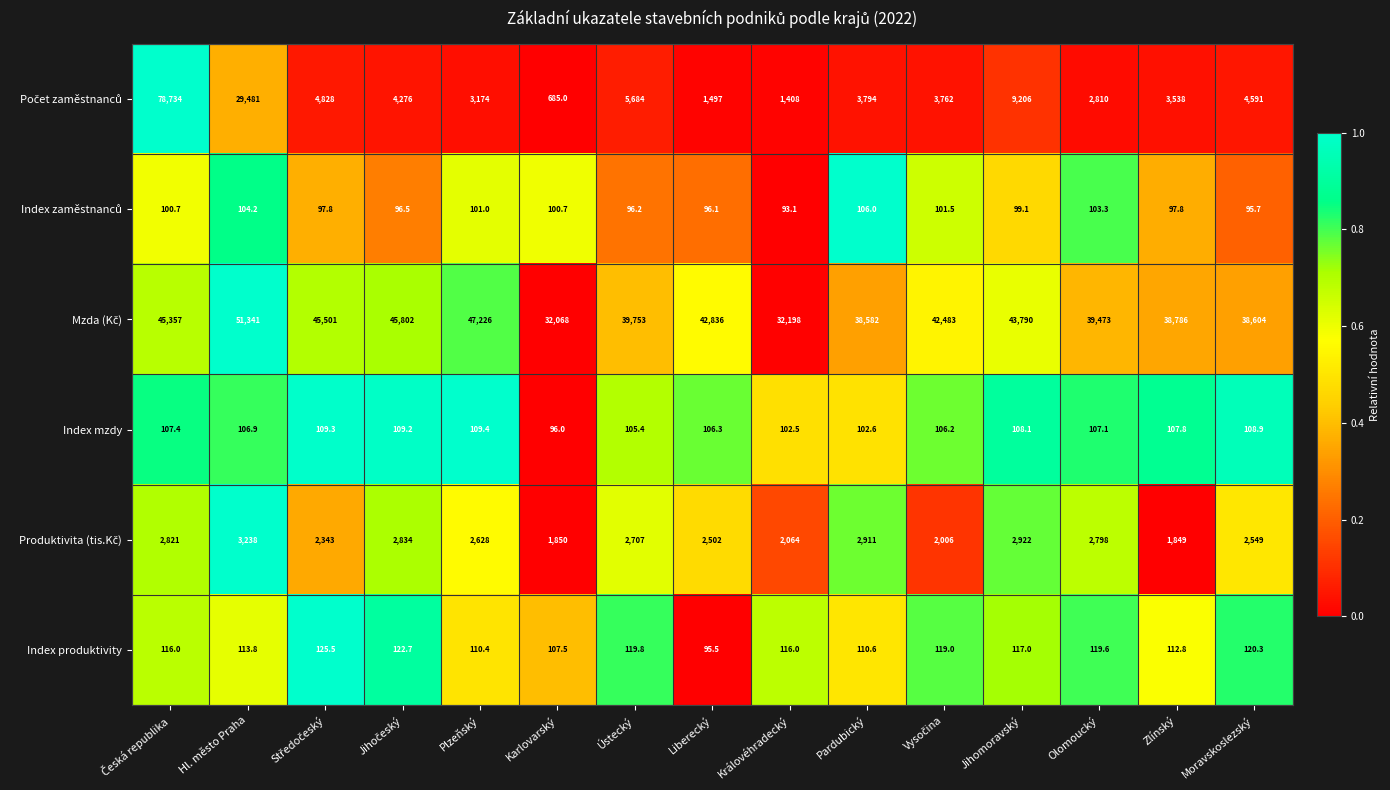

How many distinct data groups are displayed?

6